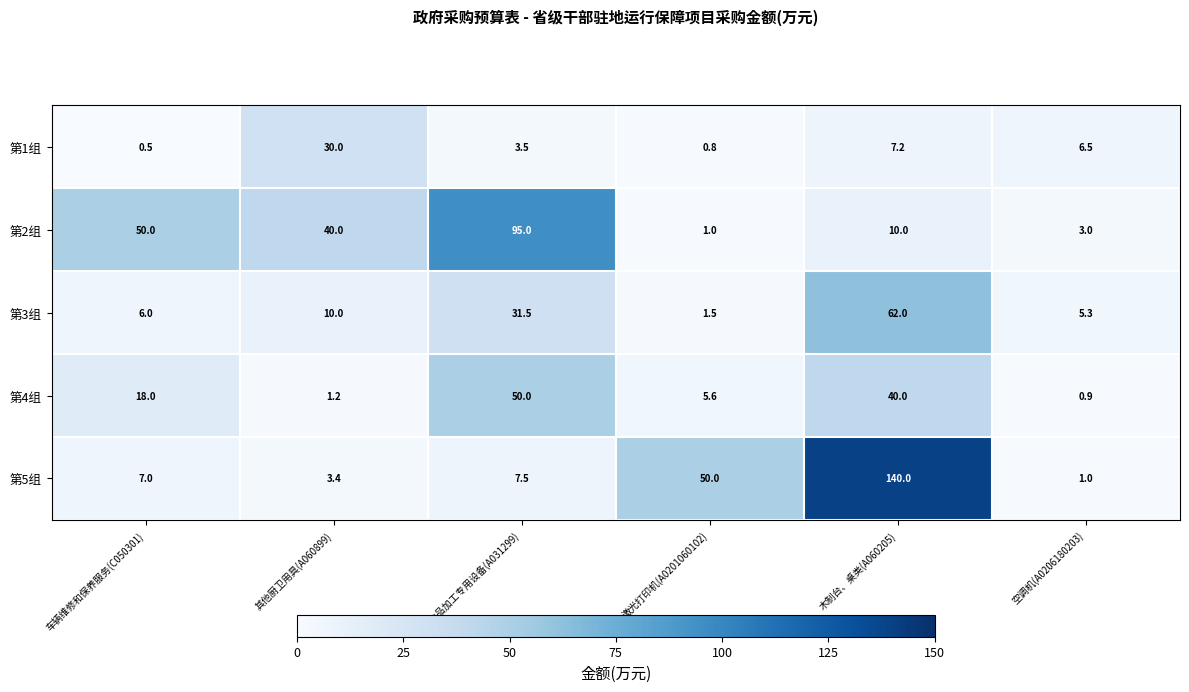

How many series are shown in this chart?

5